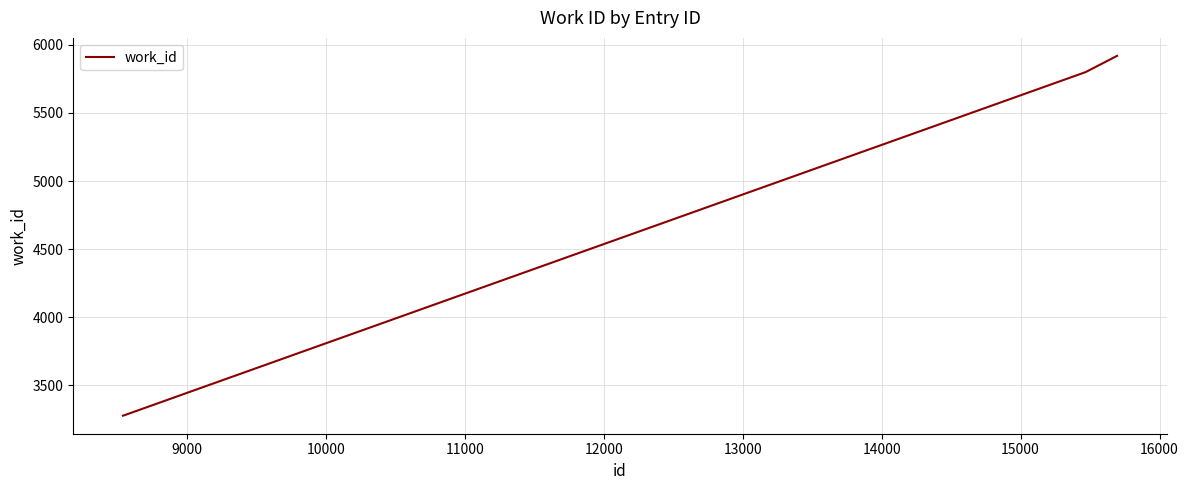

What is the maximum value shown in the chart?

5919